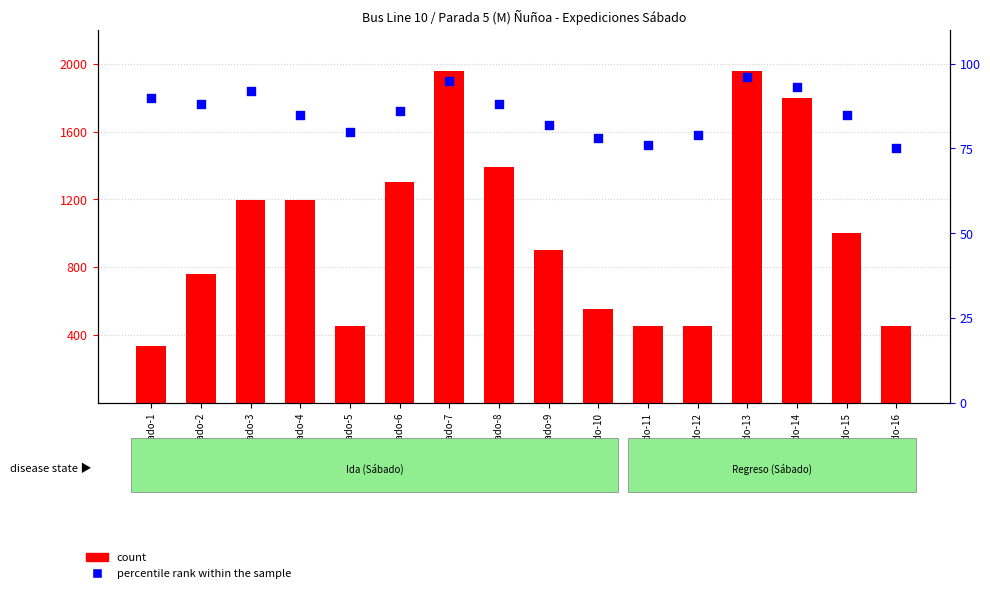

Which series has the largest total across all categories?

count